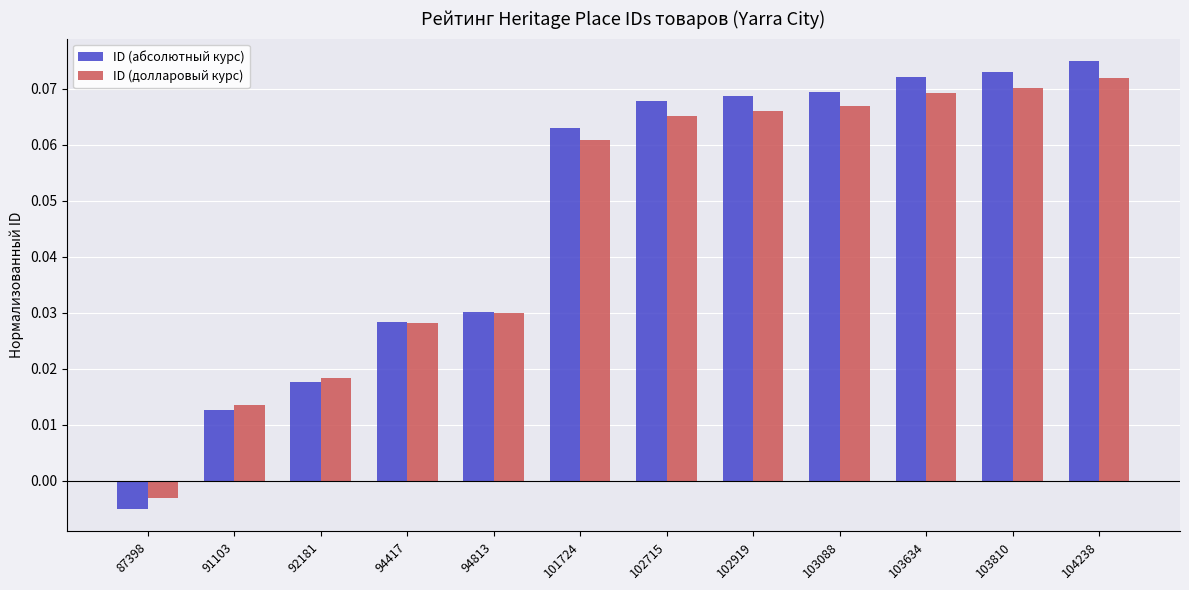

How many values in the ID (абсолютный курс) series are below 0?

1